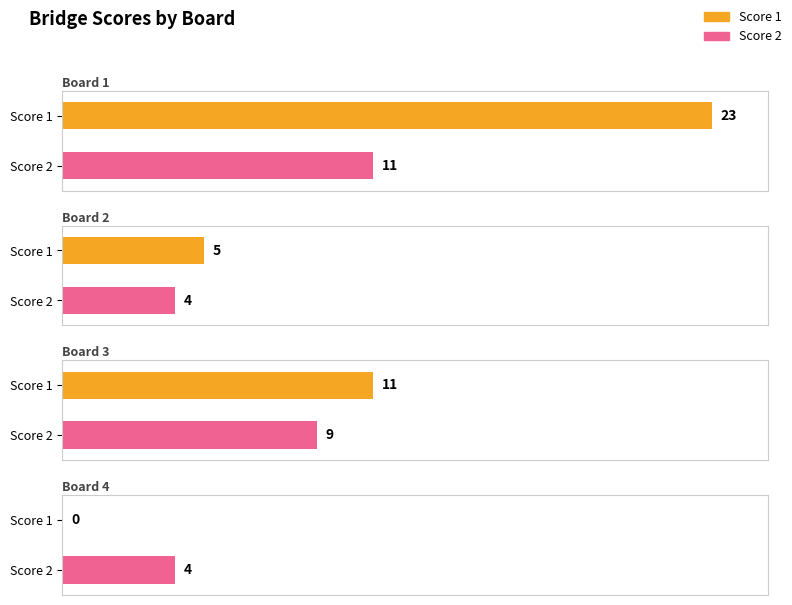

Which series has the largest total across all categories?

Score 1